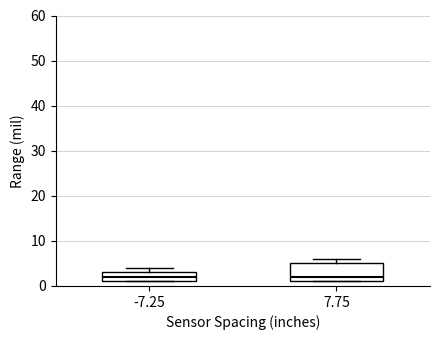

Where is the upper edge of the box at x = -7.25 on the y-axis? The values are not printed on the chart, so give them approximately, as read against the axis.

3